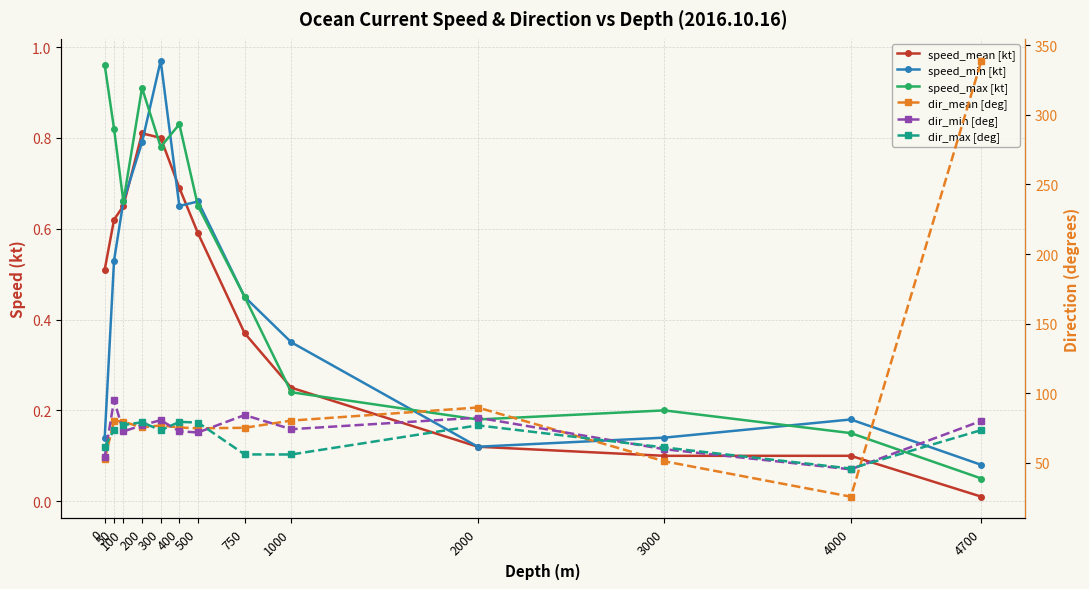

Where do dir_max [deg] and dir_mean [deg] first cross each other?

0 and 50